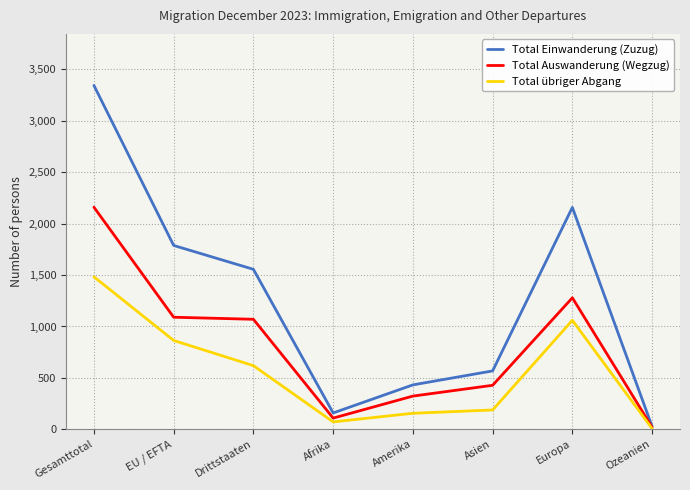

The value of Total Auswanderung (Wegzug) at Europa is 1279. True or false?

True